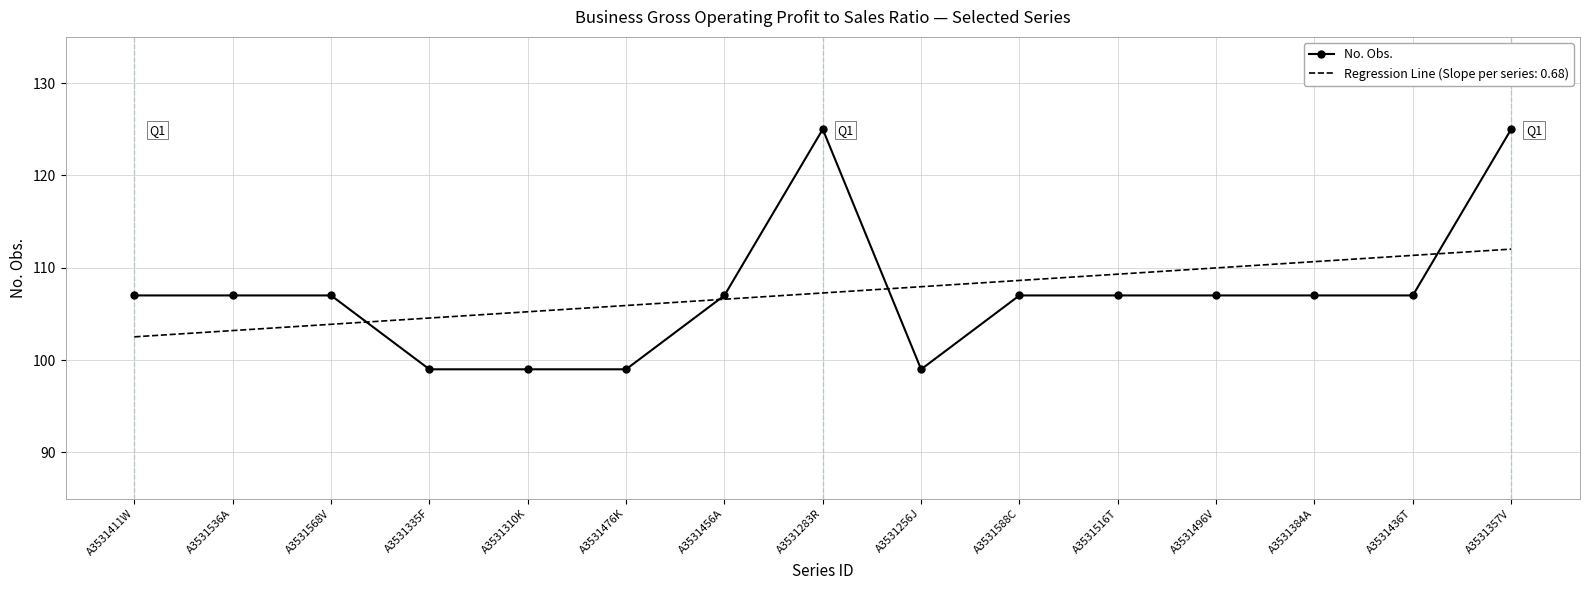

What is the spread (max minus min) of values at A3531496V?

3.0